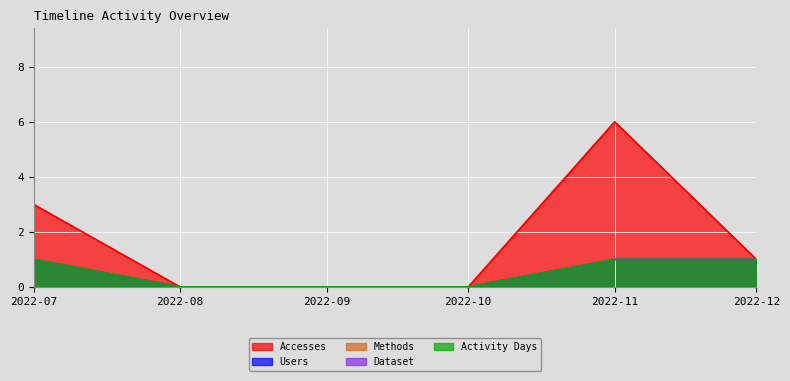

Between 2022-10 and 2022-11, which series saw the biggest shift?

Accesses